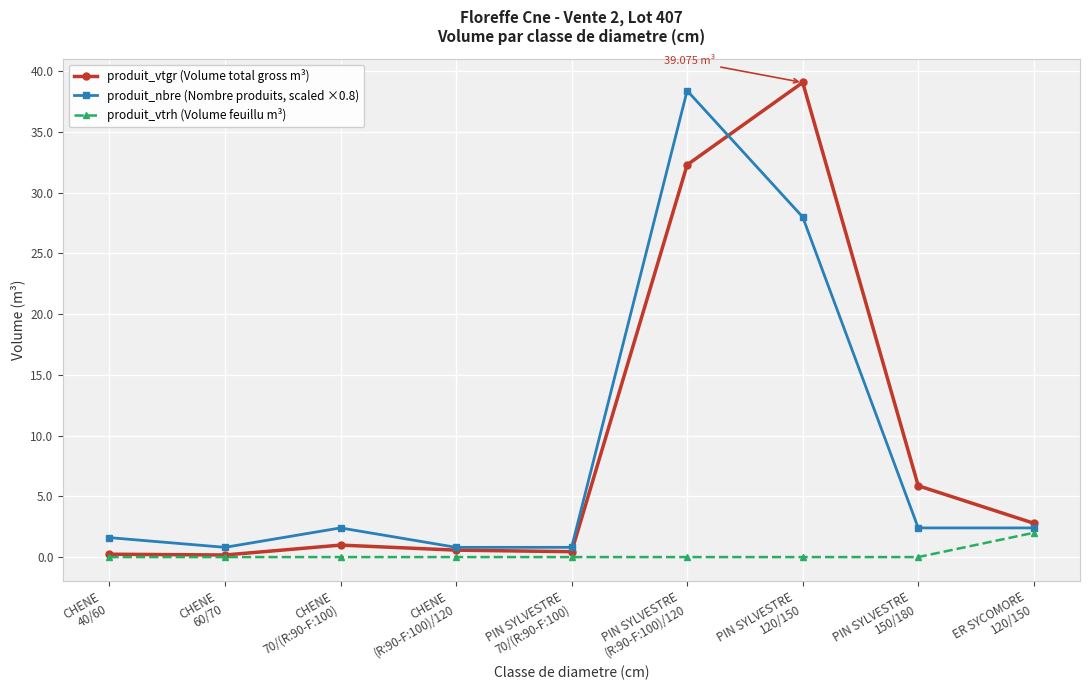

Rank the series by their maximum value, from highest to lowest.

produit_vtgr (Volume total gross m³), produit_nbre (Nombre produits, scaled ×0.8), produit_vtrh (Volume feuillu m³)